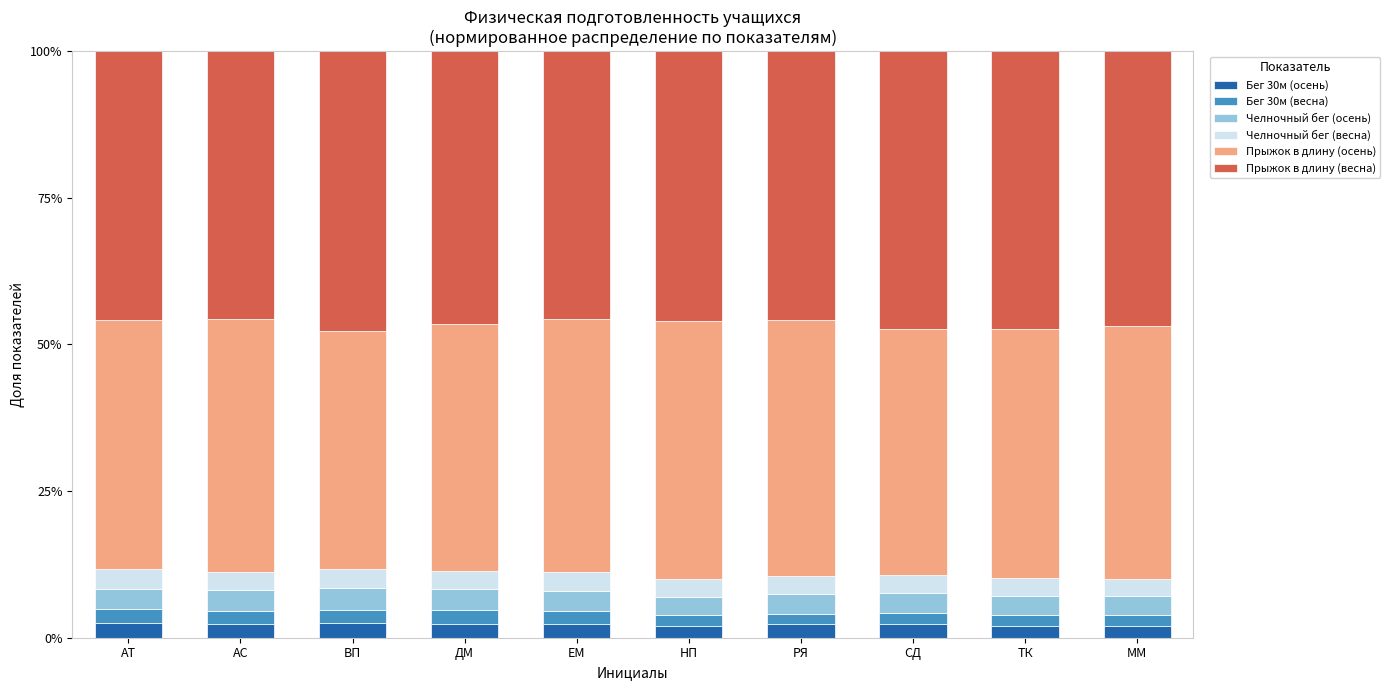

What is the total value across all series at ДМ?

100.0